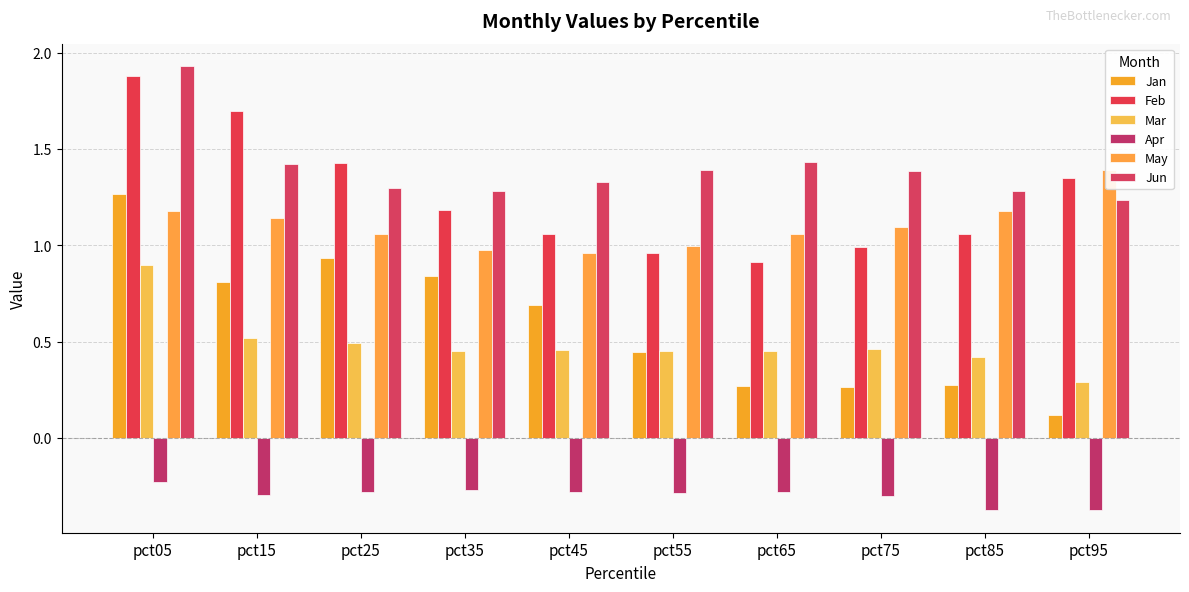

Which series changed the most between pct15 and pct75?

Feb